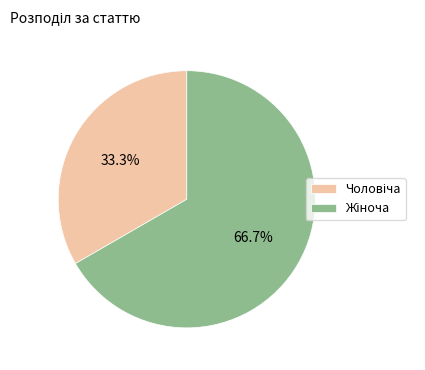

Does any single category account for the majority?

Yes